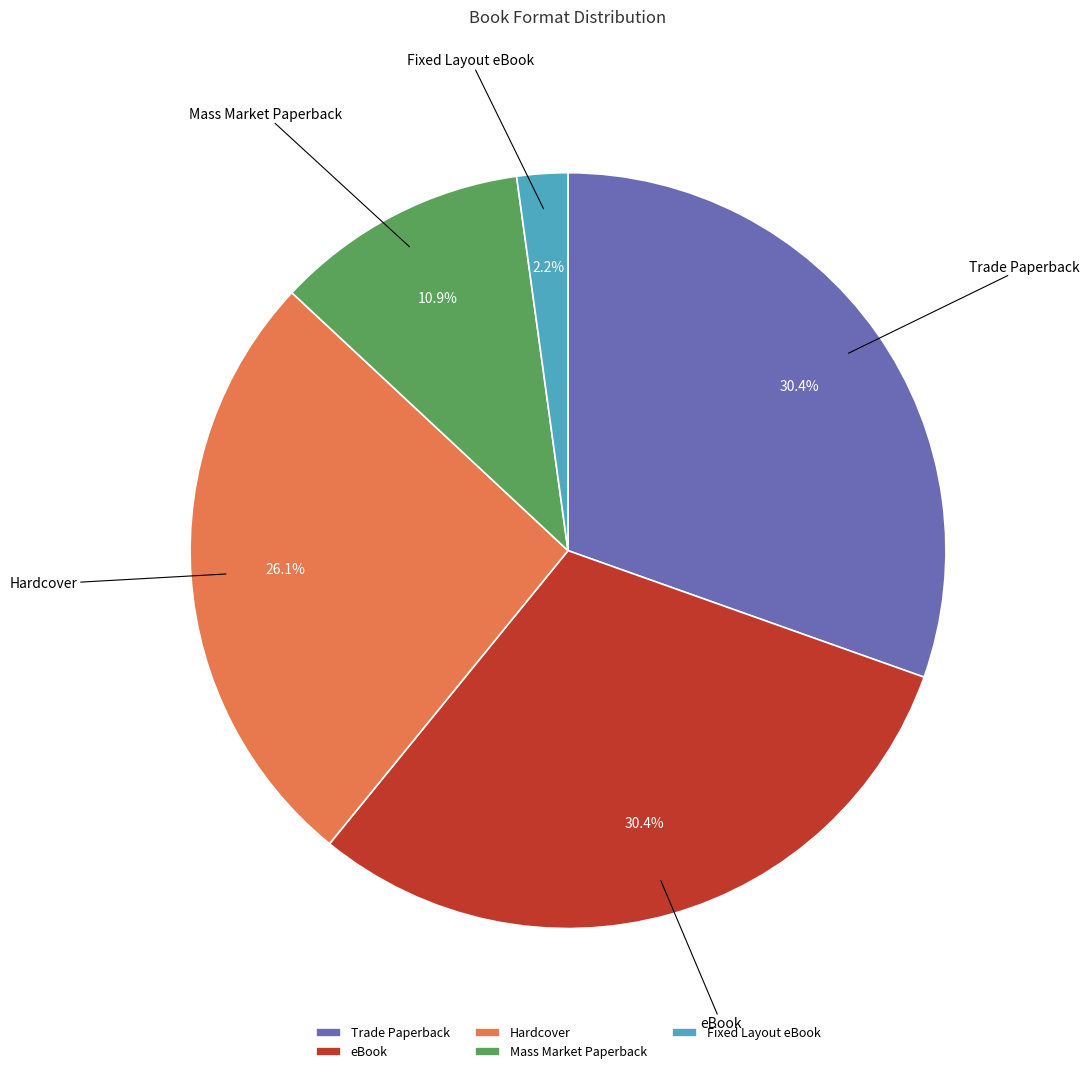

True or false: Hardcover accounts for 38% of the total.

False